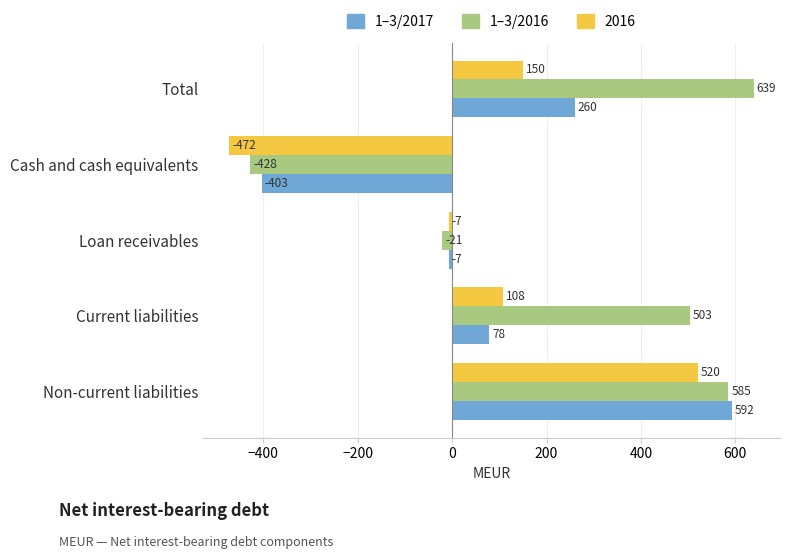

How many data points in 1–3/2017 are less than 78?

2